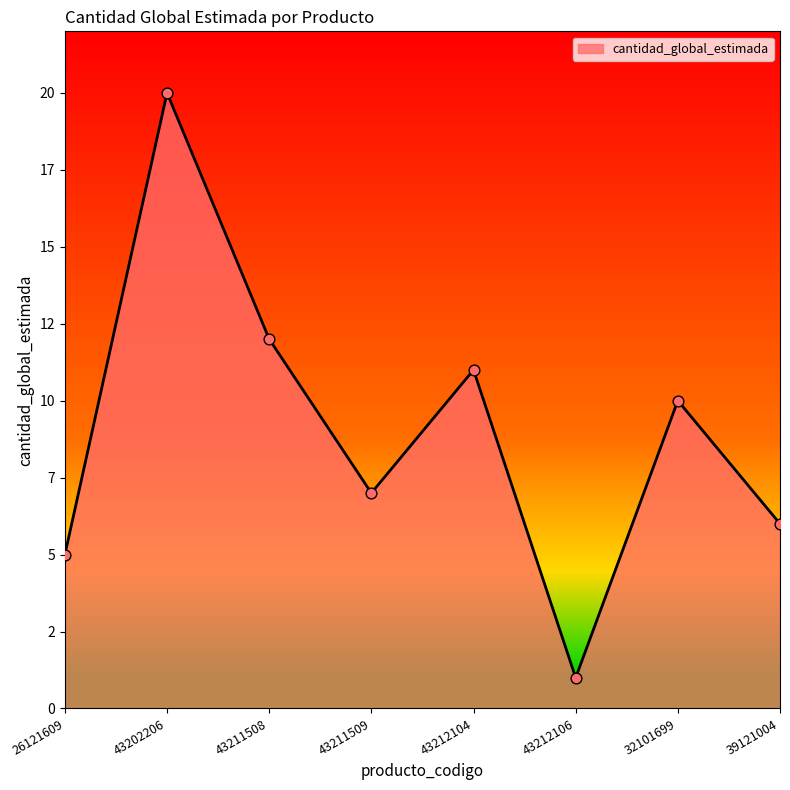

Between 43211508 and 26121609, which is larger?

43211508